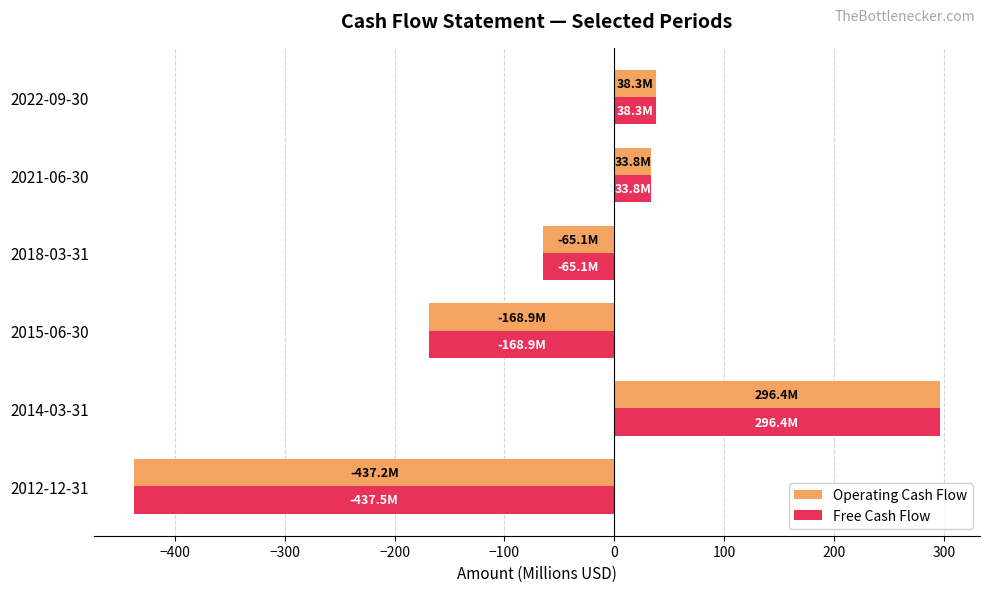

What is the total value across all series at 2021-06-30?

67.7